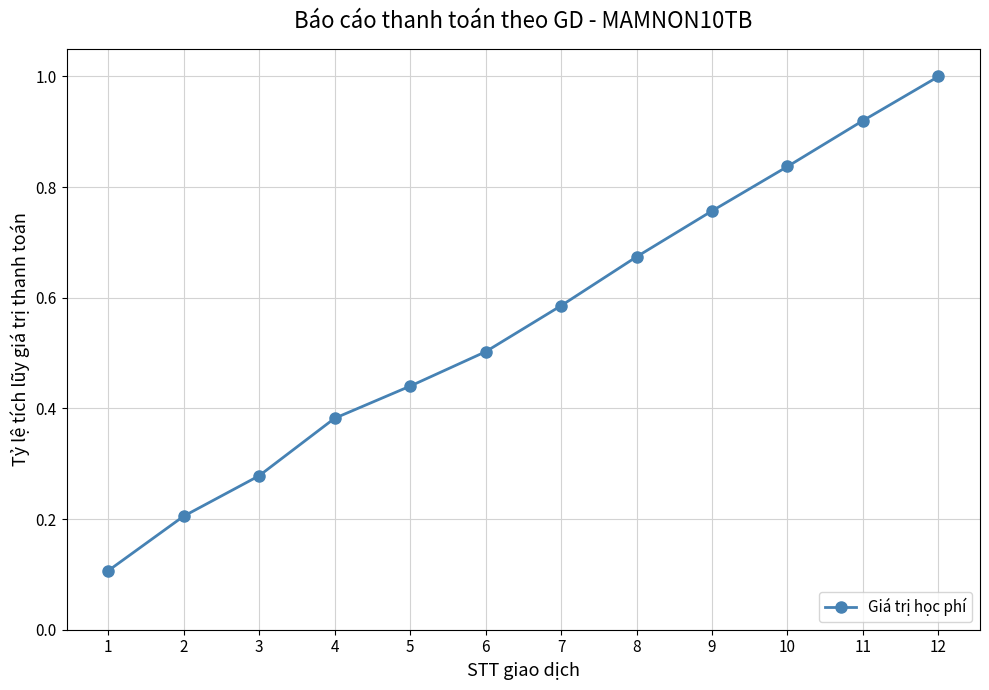

What is the minimum value shown in the chart?

0.1